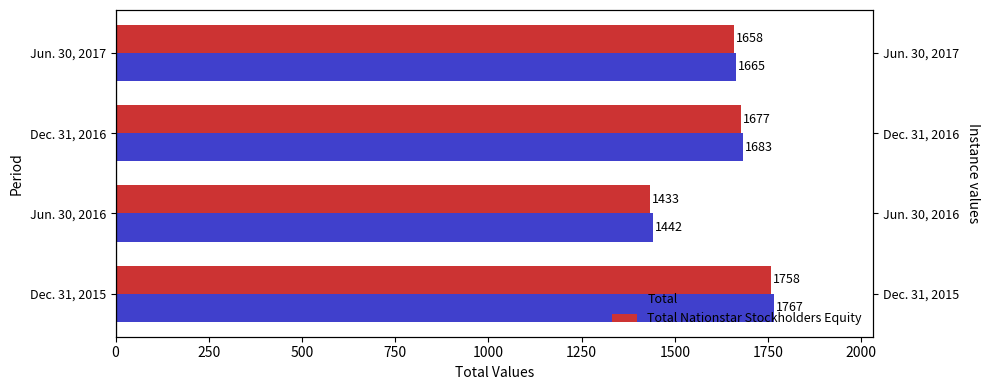

What is the approximate value of Total at Jun. 30, 2017, to the nearest 50?

1650